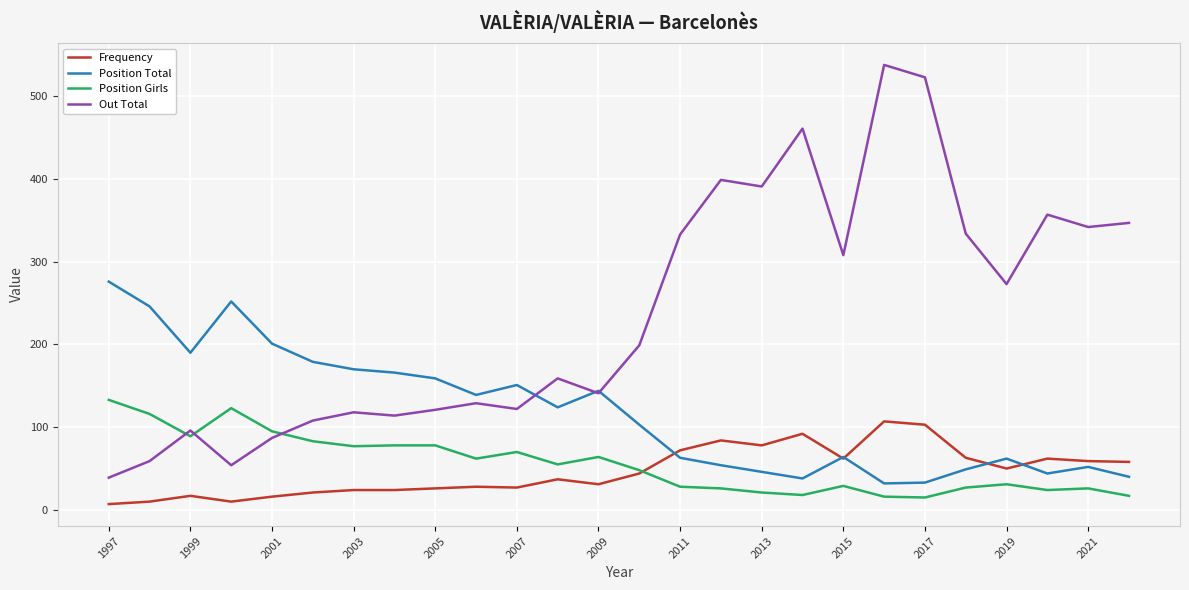

What is the maximum value for Out Total?

538